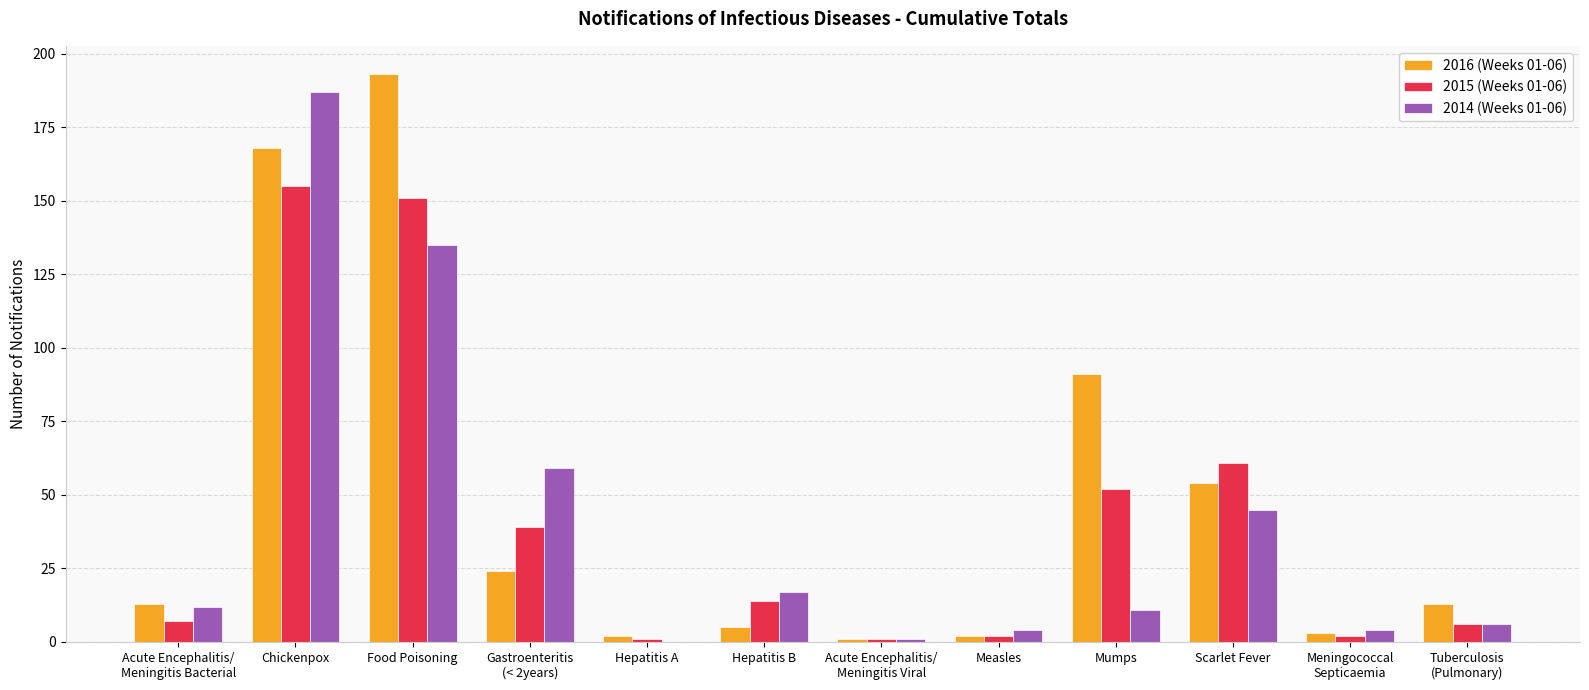

At which category is the sum across all series the highest?

Chickenpox